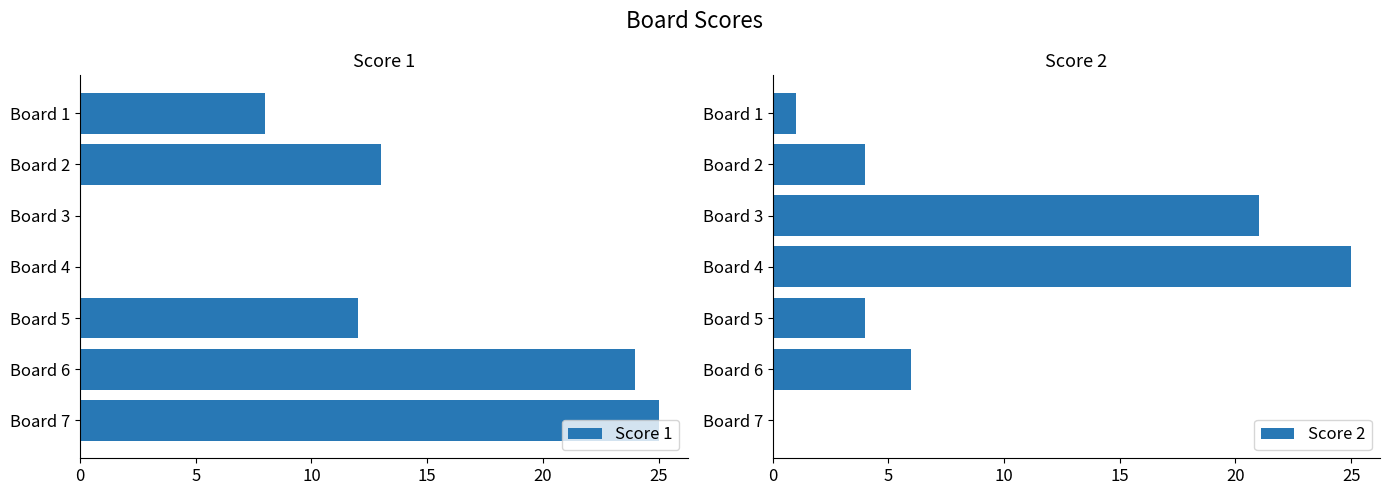

Rank the series by their maximum value, from lowest to highest.

Score 1, Score 2